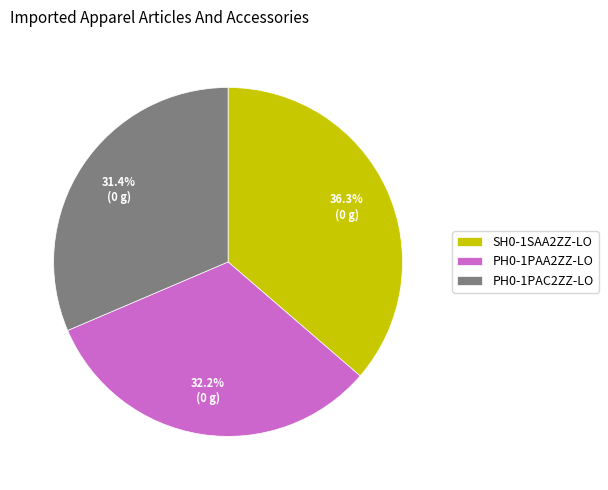

What percentage is the SH0-1SAA2ZZ-LO slice, to the nearest percent?

36%